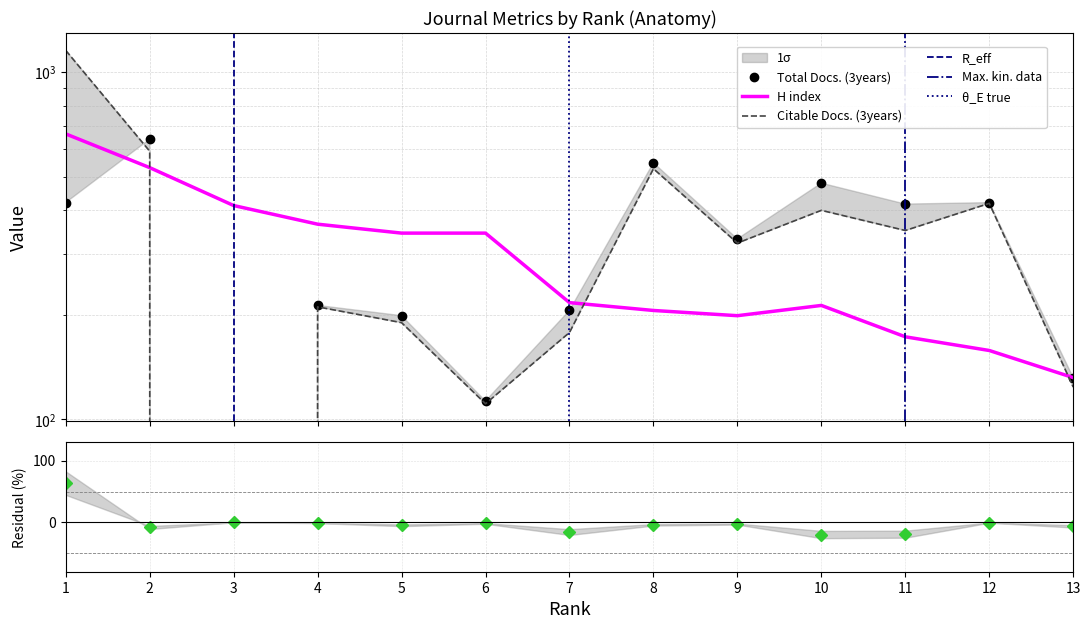

How many values in the Total Docs. (3years) series exceed 331?

6